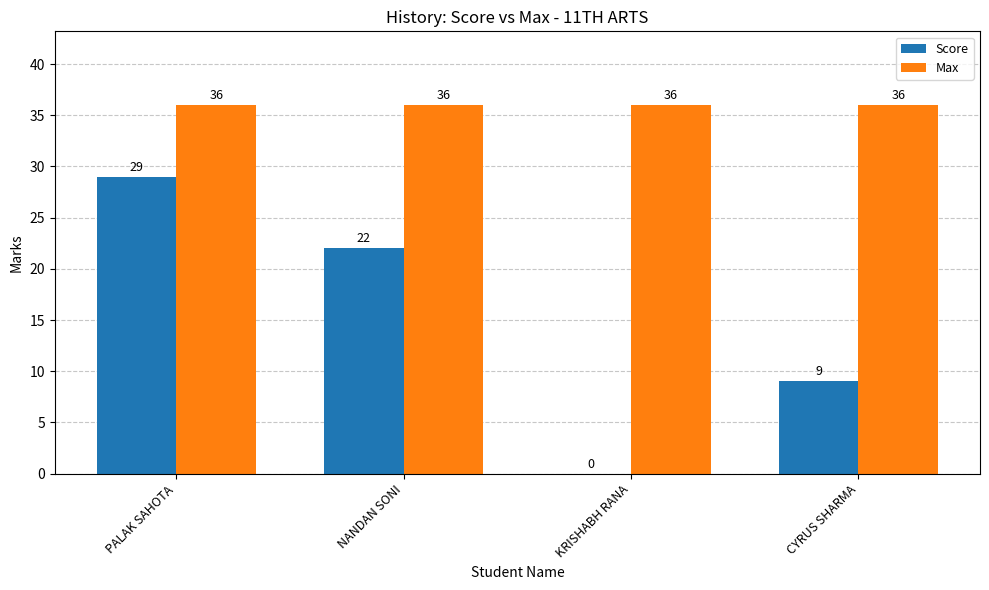

What are all the series names shown in the legend?

Score, Max